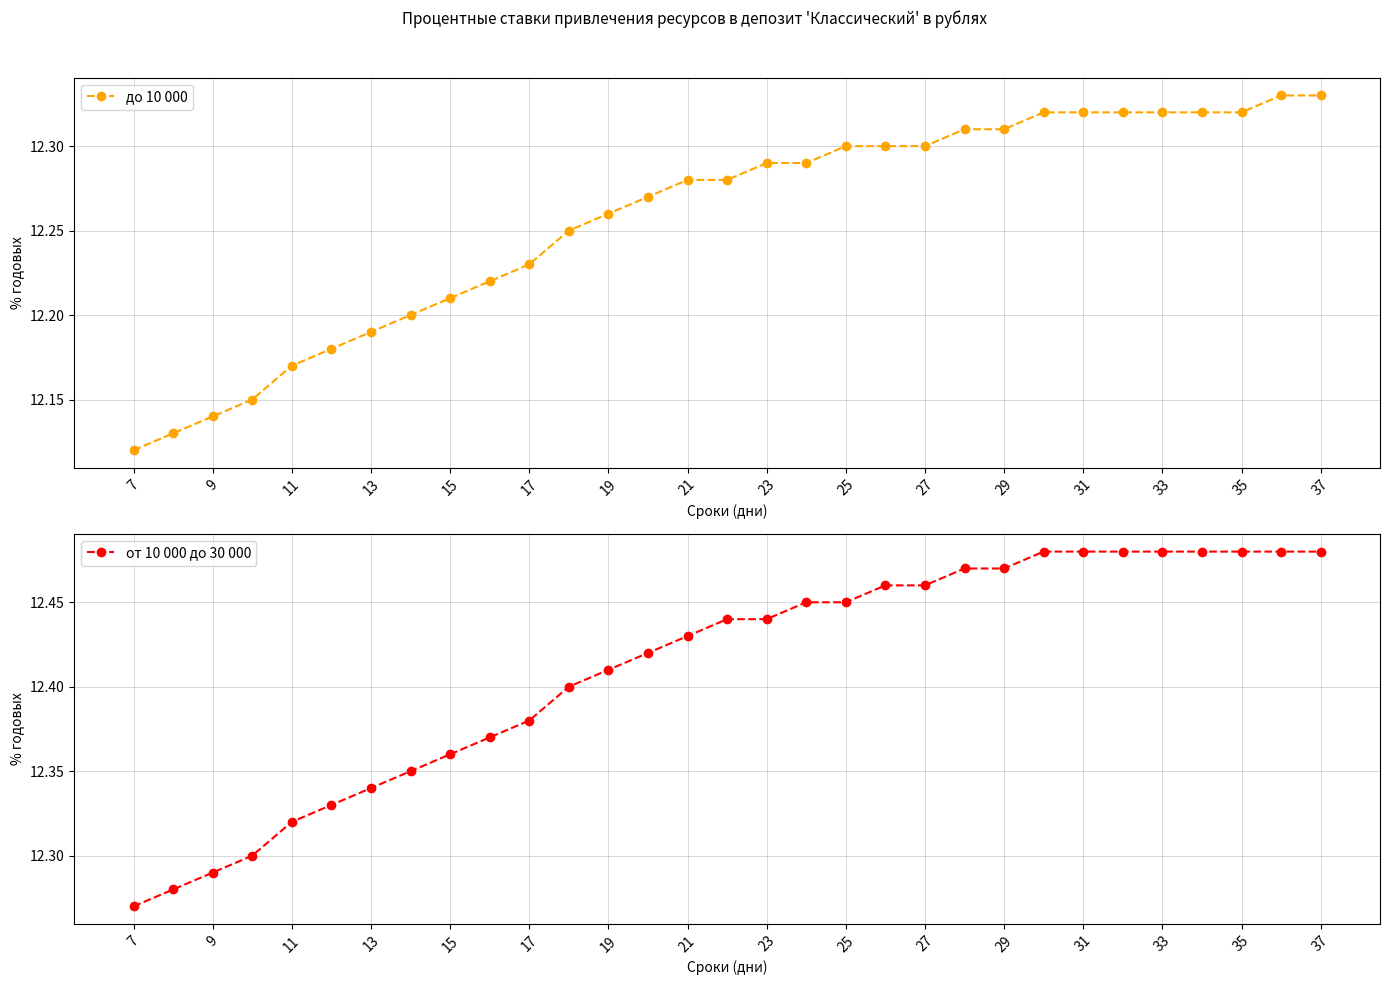

The до 10 000 series shows 20.4 at 31. True or false?

False